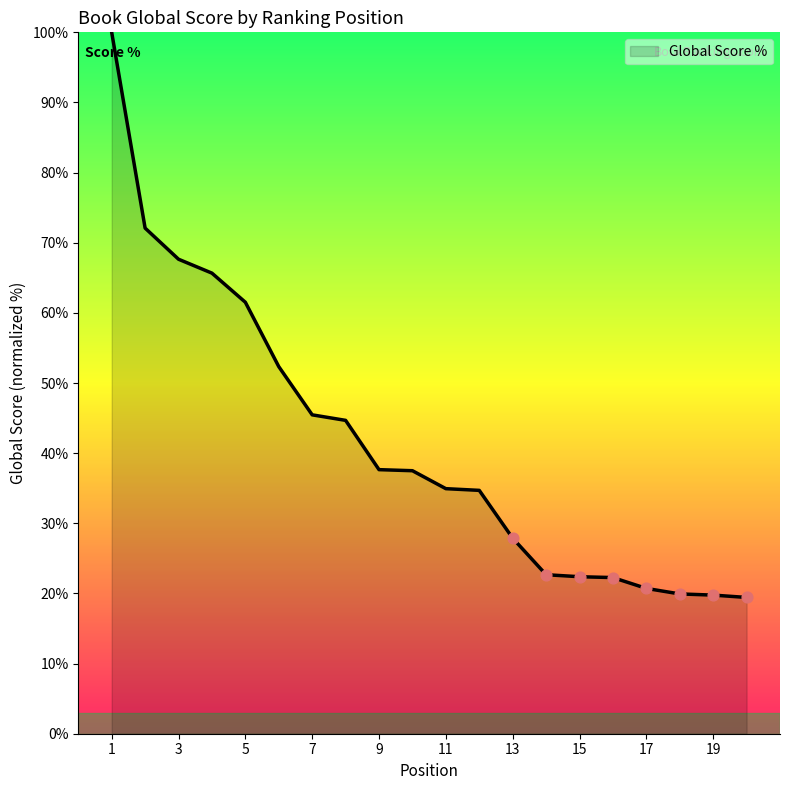

What is the minimum value shown in the chart?

19.4